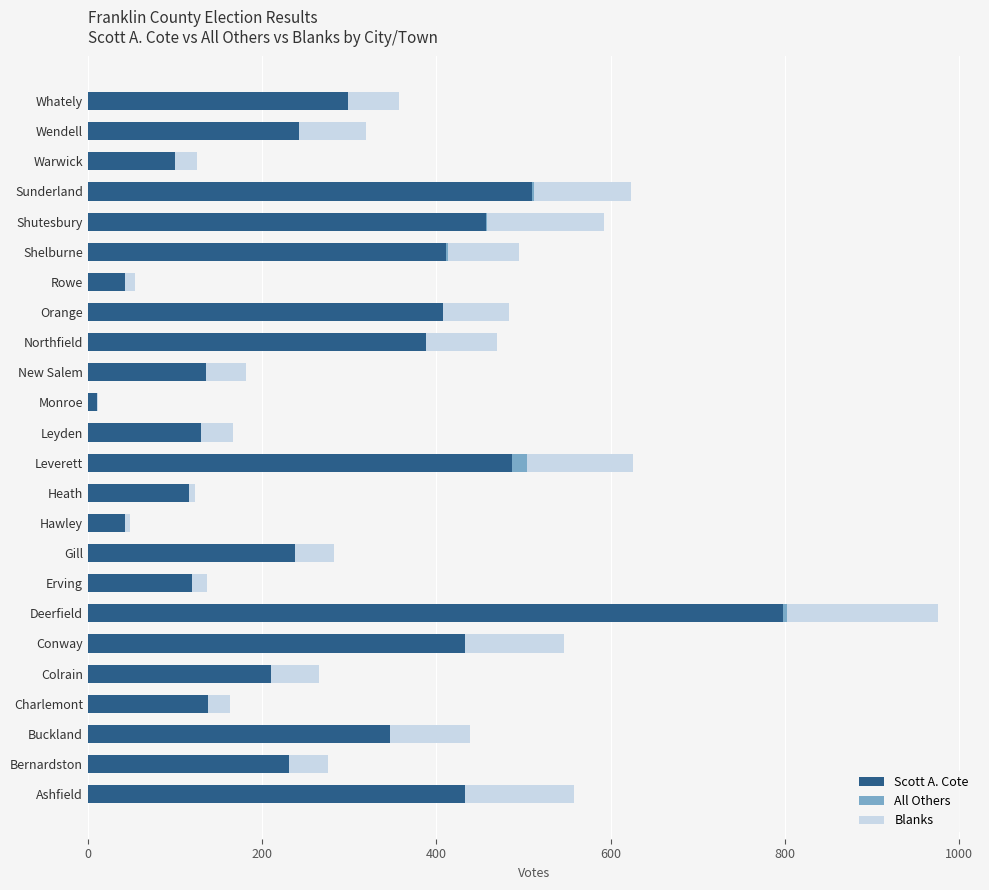

What is the sum of all Scott A. Cote values?

6727